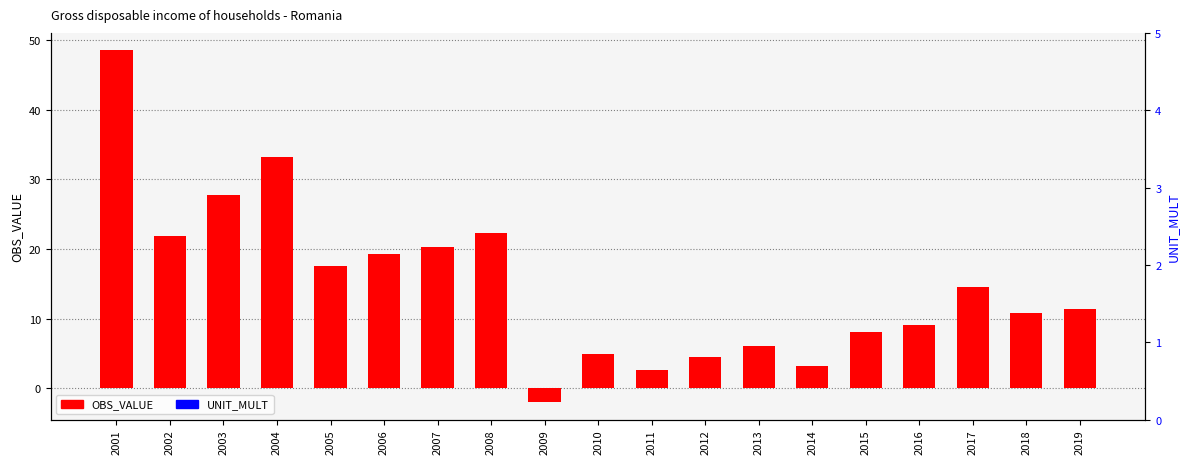

What is the spread (max minus min) of values at 2015?

8.2